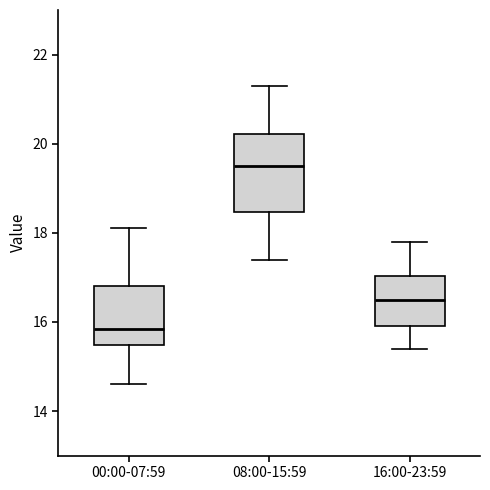

Reading left to right, read every box against the y-axis: the position of its median line, the range the box covers, and the ends of its whiskers. The values are not printed on the chart, so give them approximately, as read against the axis.

00:00-07:59: median 15.8, box 15.4 to 16.8, whiskers 14.6 to 18.2
08:00-15:59: median 19.6, box 18.4 to 20.2, whiskers 17.4 to 21.4
16:00-23:59: median 16.6, box 16.0 to 17.0, whiskers 15.4 to 17.8